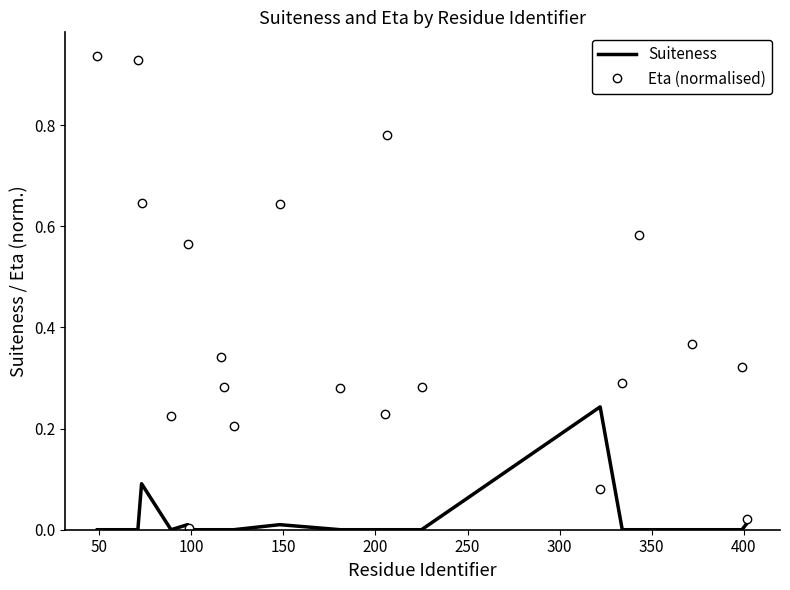

List the series in order of their overall mean, lowest first.

Suiteness, Eta (normalised)